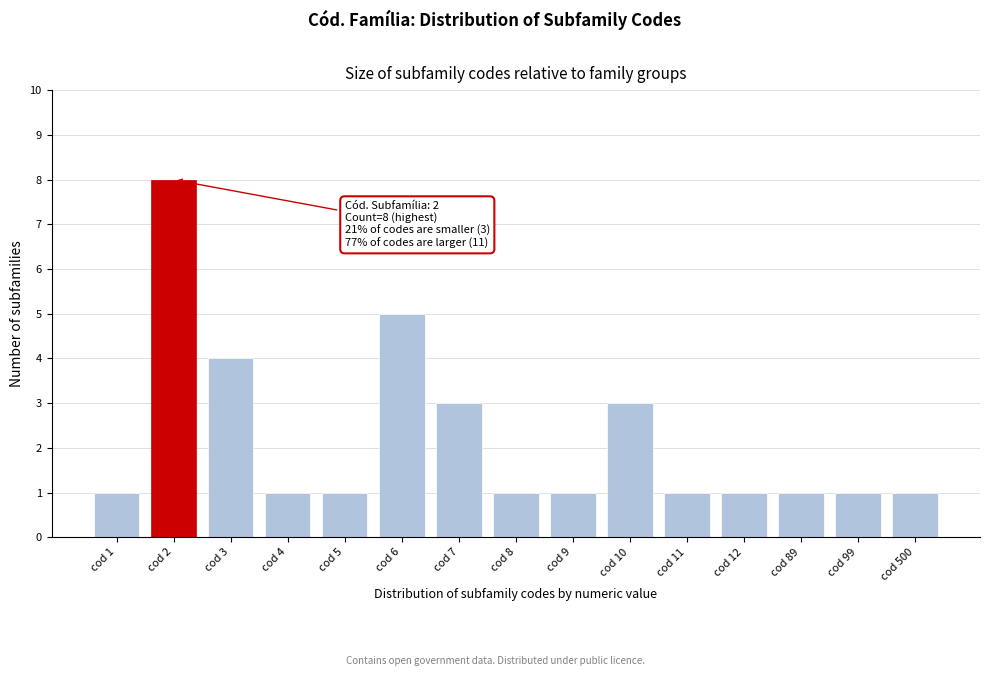

Reading left to right, what are all the values shown in this chart?

cod 1=1	cod 2=8	cod 3=4	cod 4=1	cod 5=1	cod 6=5	cod 7=3	cod 8=1	cod 9=1	cod 10=3	cod 11=1	cod 12=1	cod 89=1	cod 99=1	cod 500=1